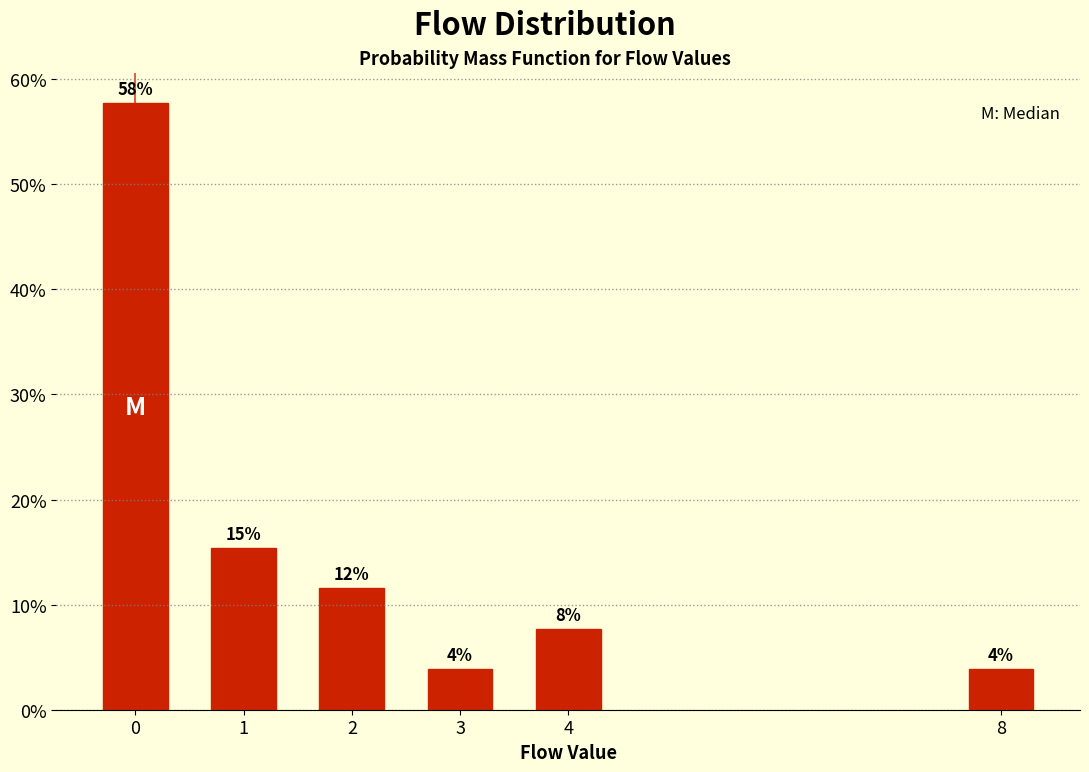

How many bars are there in total?

6